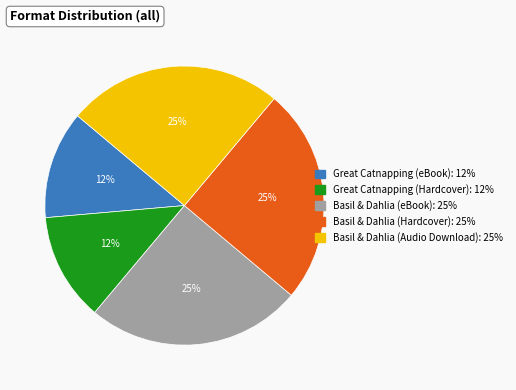

Is it true that Basil & Dahlia (Hardcover) is 39% of the pie?

False